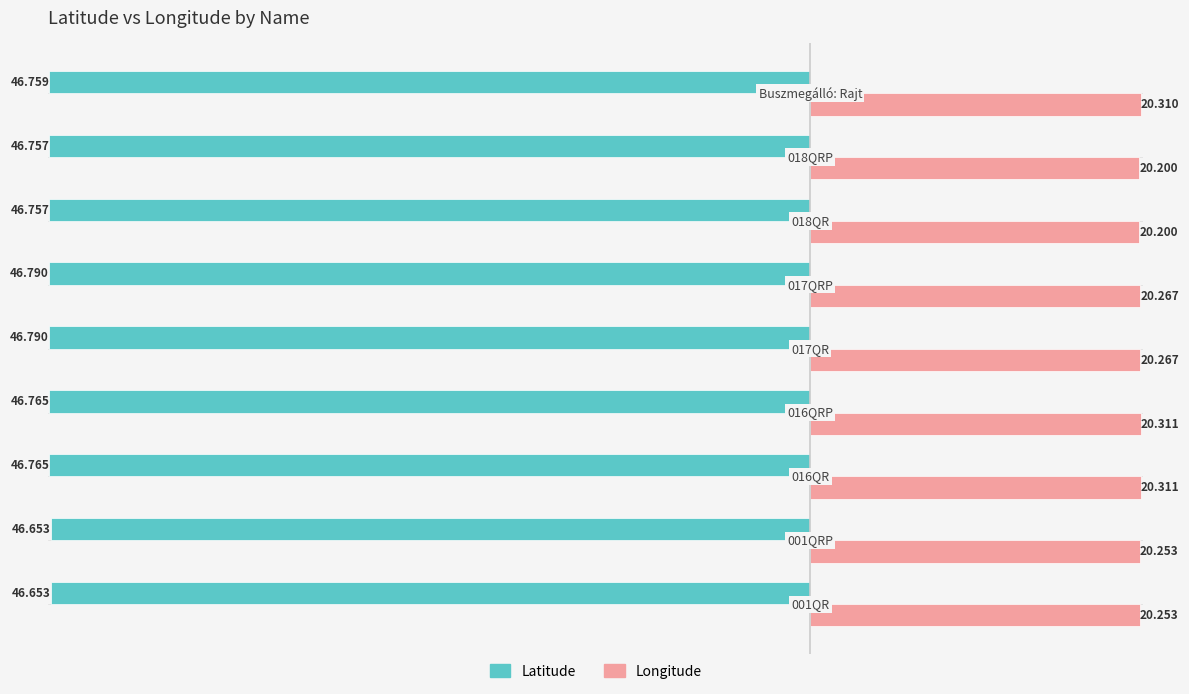

How many series are shown in this chart?

2